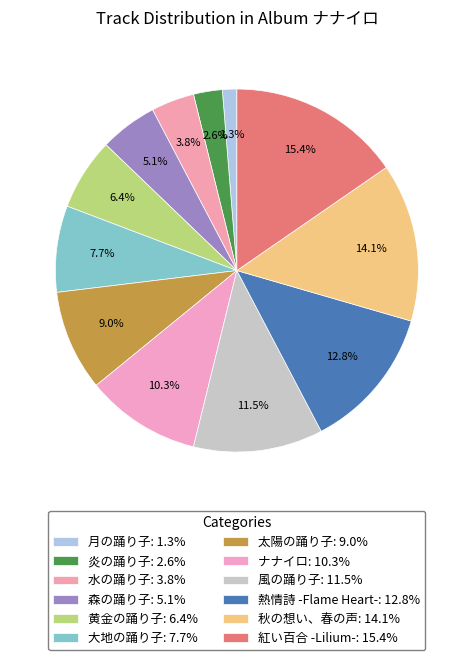

How many slices are in this pie chart?

12